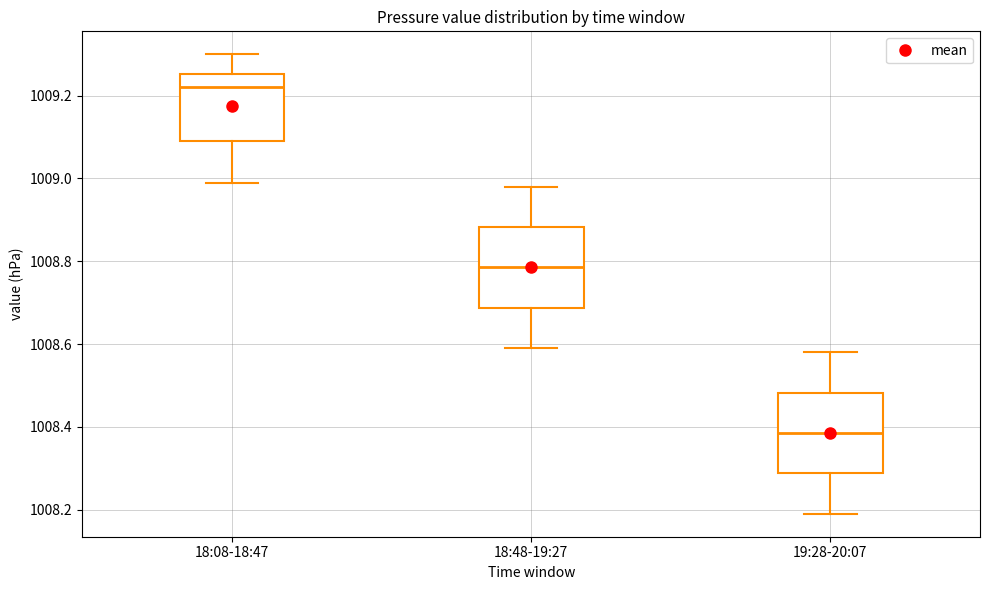

Reading left to right, transcribe this box plot: for each box, give where its median line is, the range the box spans, and where its two whiskers end, as read against the y-axis. The values are not printed on the chart, so give them approximately, as read against the axis.

18:08-18:47: median 1009.22, box 1009.10 to 1009.26, whiskers 1009.00 to 1009.30
18:48-19:27: median 1008.78, box 1008.68 to 1008.88, whiskers 1008.60 to 1008.98
19:28-20:07: median 1008.38, box 1008.28 to 1008.48, whiskers 1008.20 to 1008.58